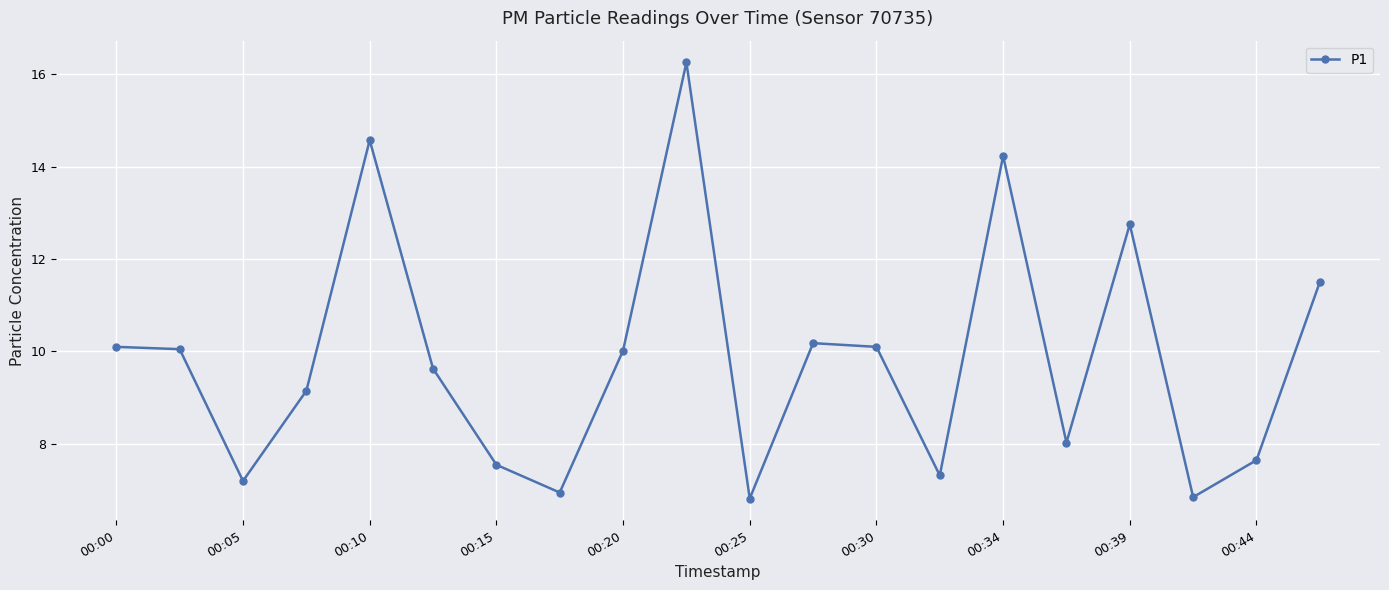

What is the difference between the second highest and second lowest values?

7.7